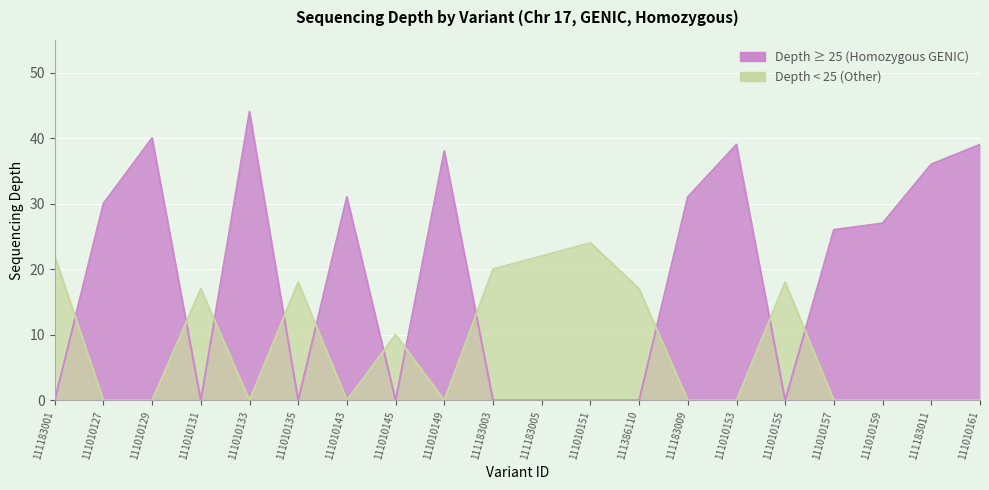

Rank the categories by value from highest to lowest.

111010133, 111010129, 111010153, 111010161, 111010149, 111183011, 111010143, 111183009, 111010127, 111010159, 111010157, 111010151, 111183001, 111183005, 111183003, 111010135, 111010155, 111010131, 111386110, 111010145